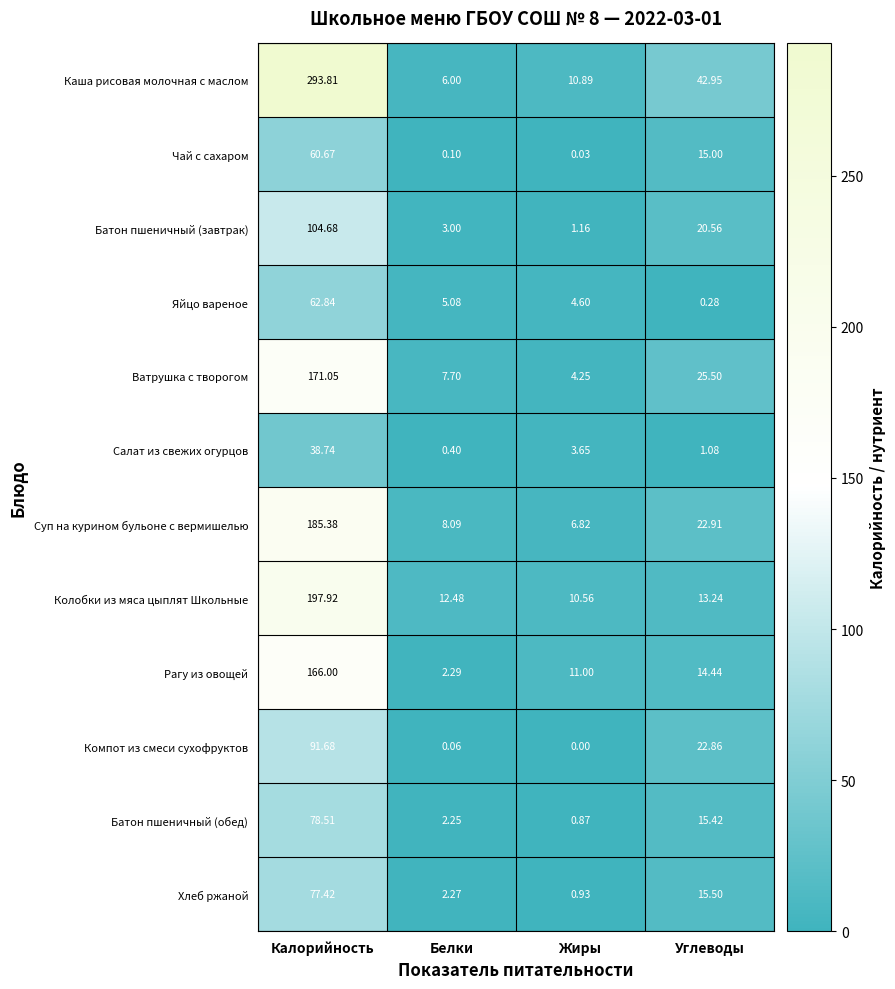

Which series changed the most between Калорийность and Белки?

Каша рисовая молочная с маслом